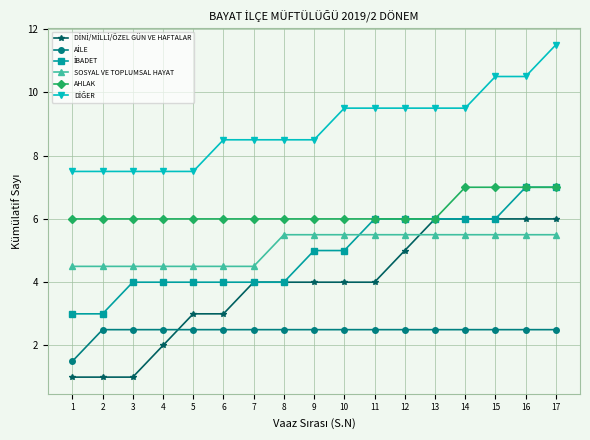

What is the minimum value shown in the chart?

1.0